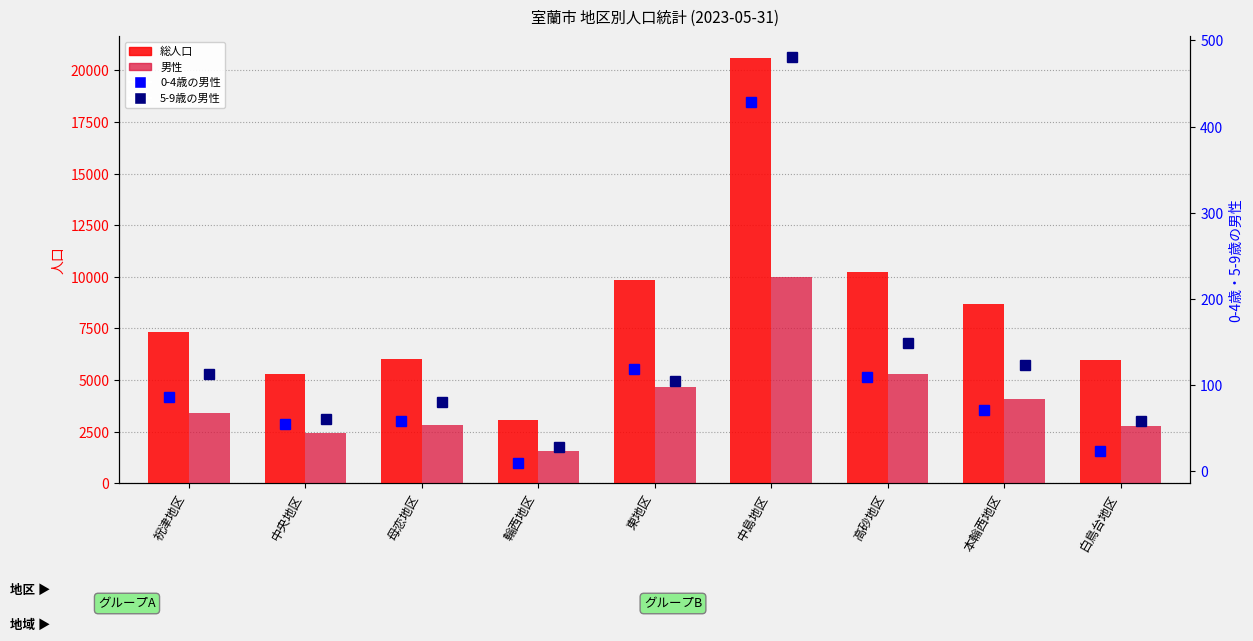

What is the difference between the highest and lowest values at 祝津地区?

7226